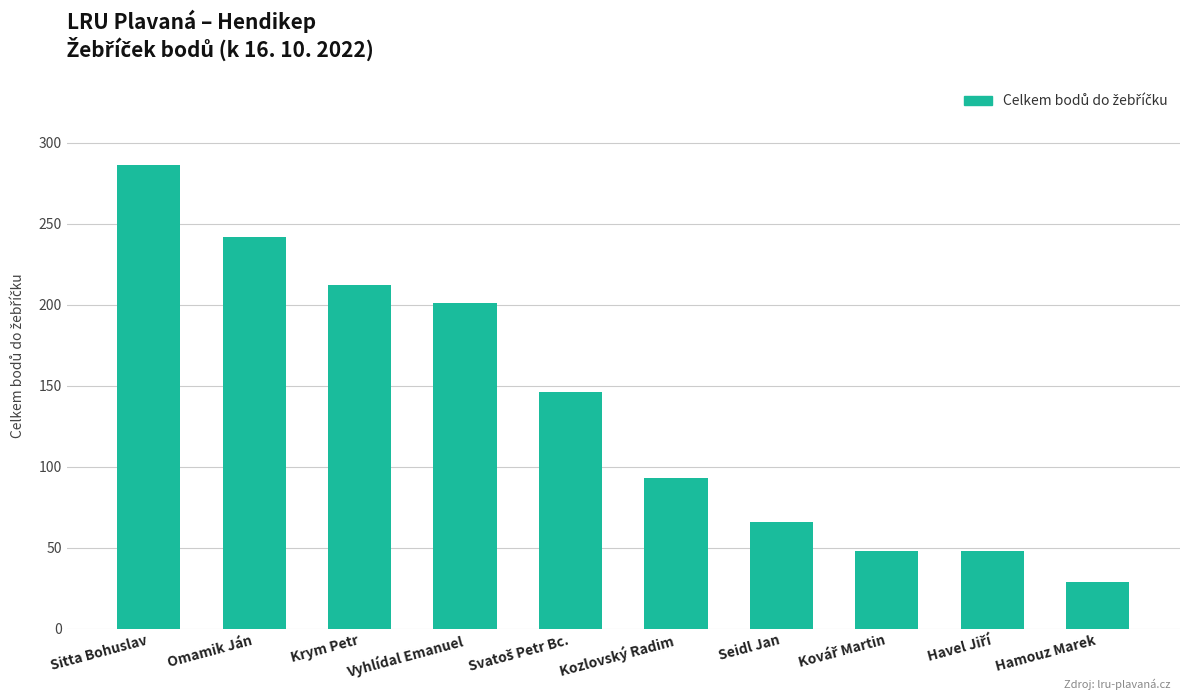

Does the chart contain stacked bars?

No